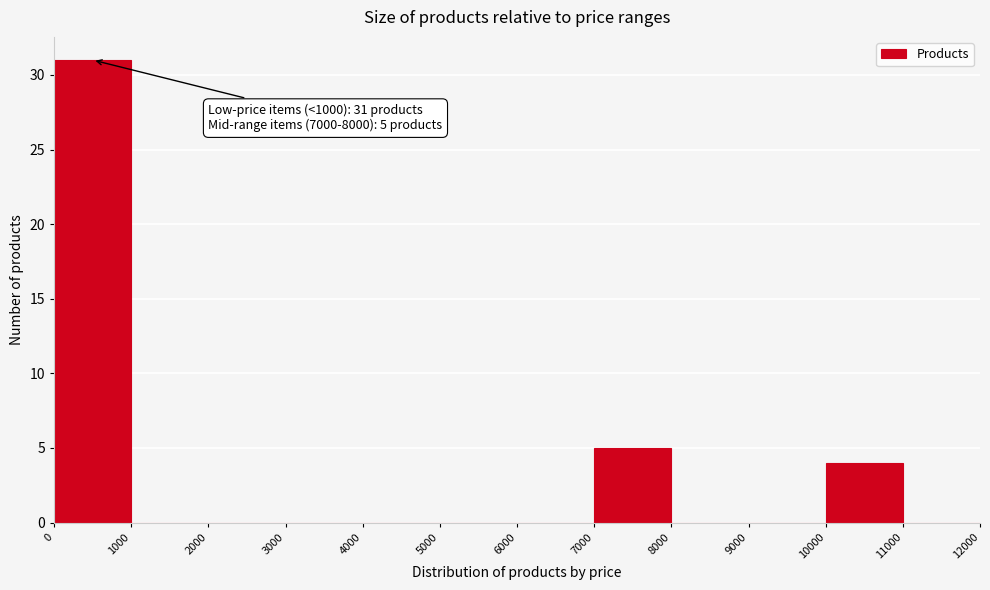

Which range on the x-axis has the tallest bar?

0 to 1000